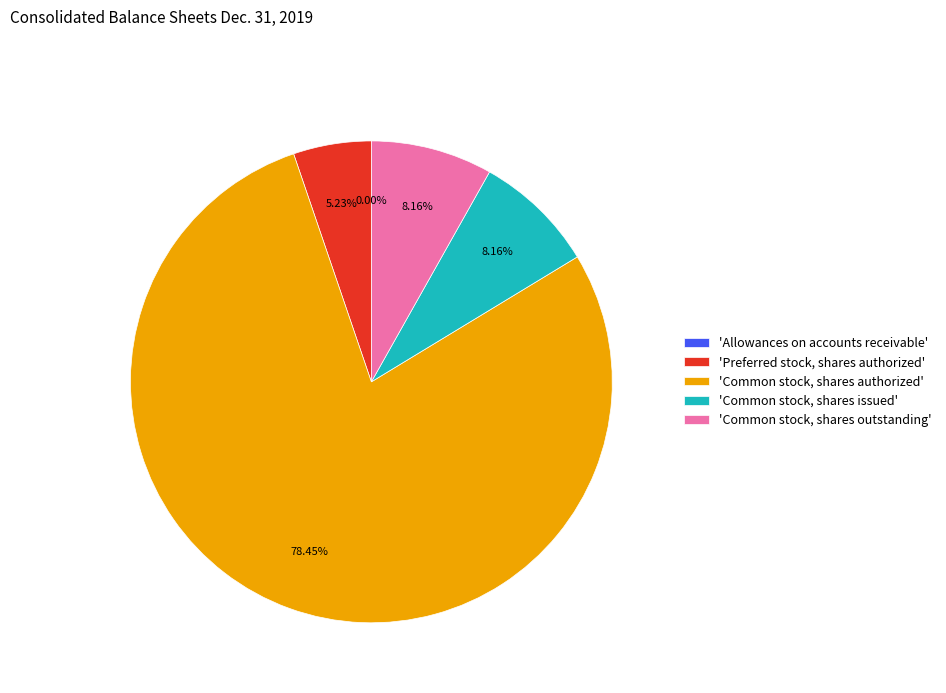

Which category has the biggest portion of the pie?

'Common stock, shares authorized'